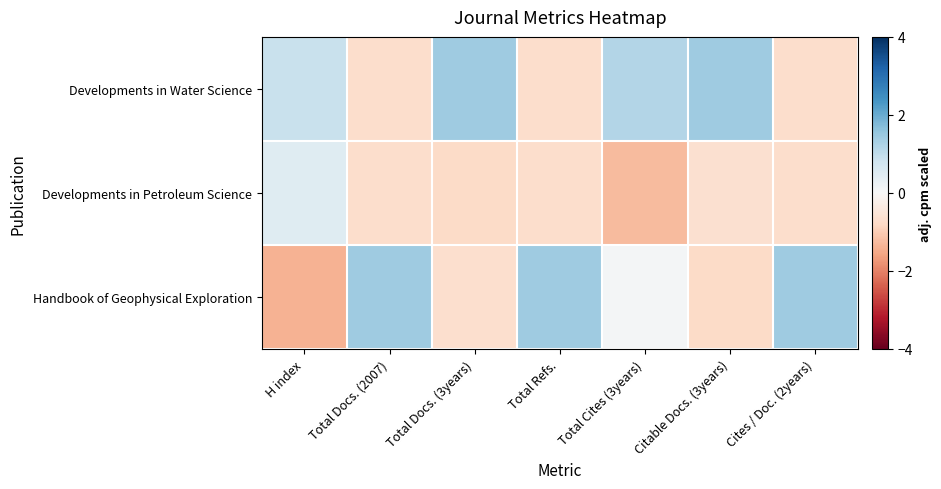

Reading left to right, transcribe all the data shown in this chart.

Developments in Water Science: H index=0.9	Total Docs. (2007)=-0.7	Total Docs. (3years)=1.4	Total Refs.=-0.7	Total Cites (3years)=1.2	Citable Docs. (3years)=1.4	Cites / Doc. (2years)=-0.7
Developments in Petroleum Science: H index=0.5	Total Docs. (2007)=-0.7	Total Docs. (3years)=-0.8	Total Refs.=-0.7	Total Cites (3years)=-1.3	Citable Docs. (3years)=-0.6	Cites / Doc. (2years)=-0.7
Handbook of Geophysical Exploration: H index=-1.4	Total Docs. (2007)=1.4	Total Docs. (3years)=-0.7	Total Refs.=1.4	Total Cites (3years)=0.1	Citable Docs. (3years)=-0.8	Cites / Doc. (2years)=1.4